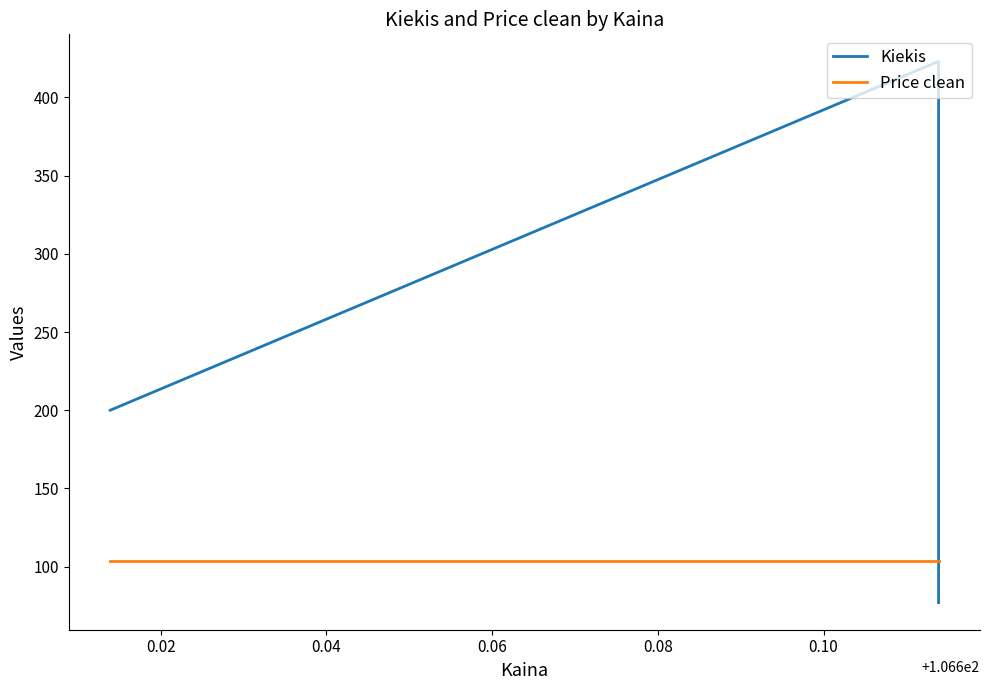

What is the smallest value displayed?

77.0